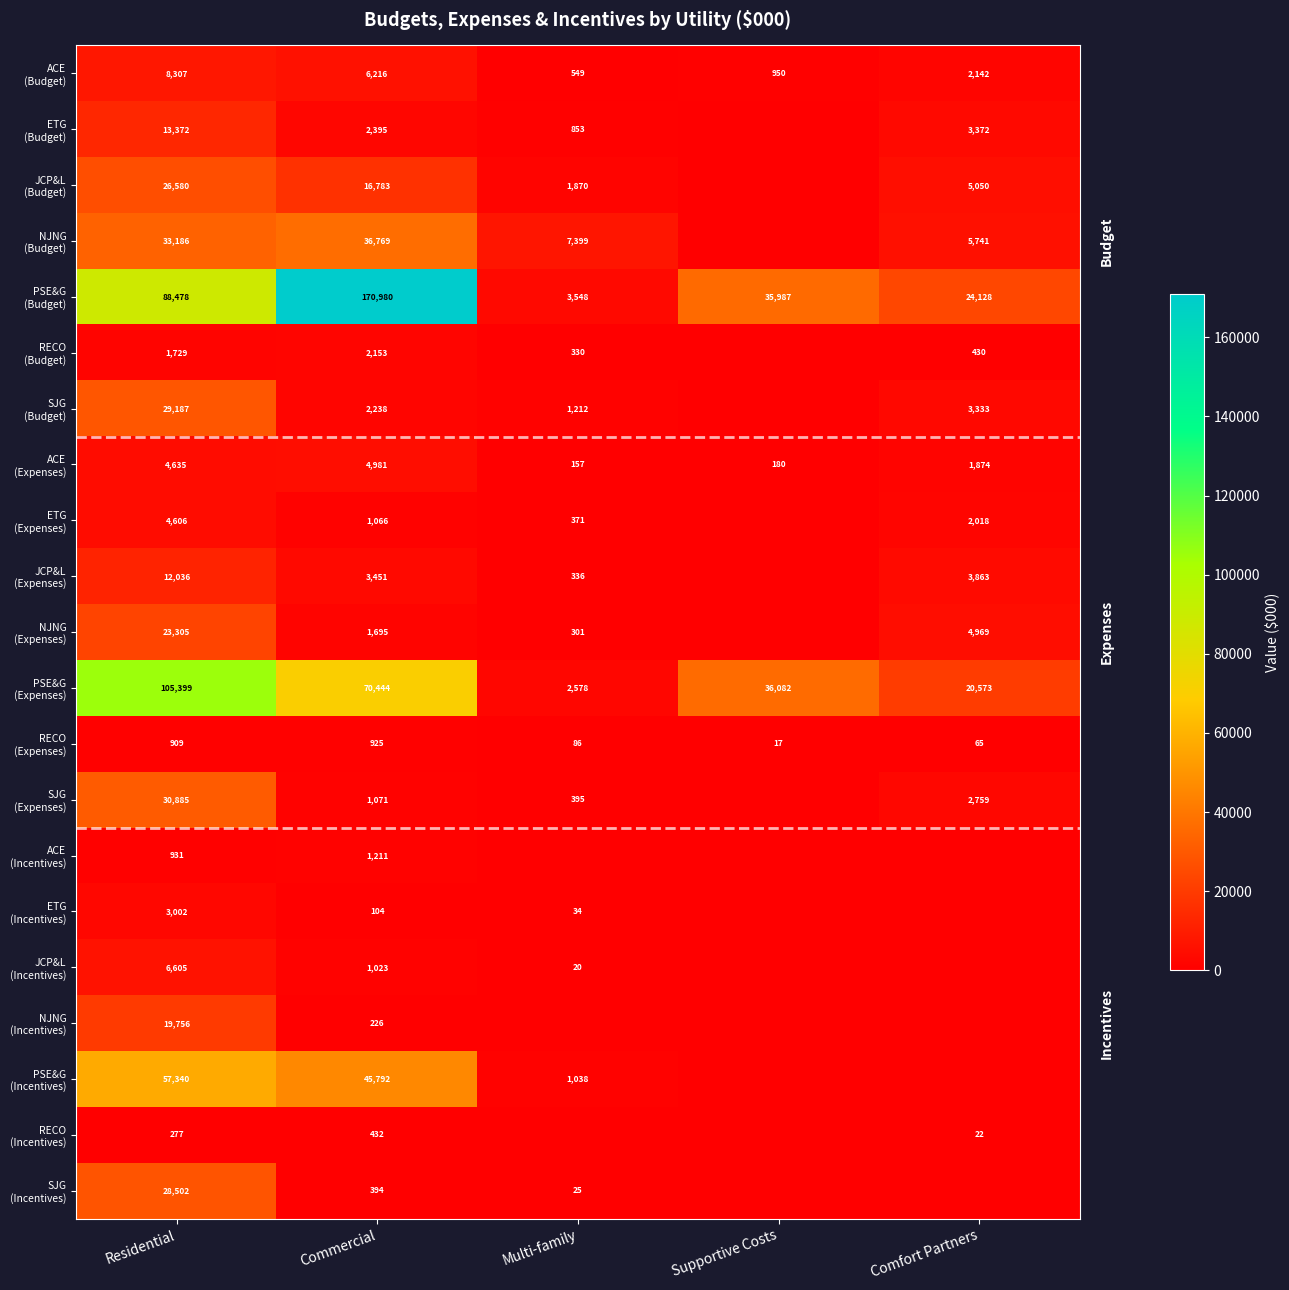

What is the highest value of the JCP&L (Budget) series?

26580.4